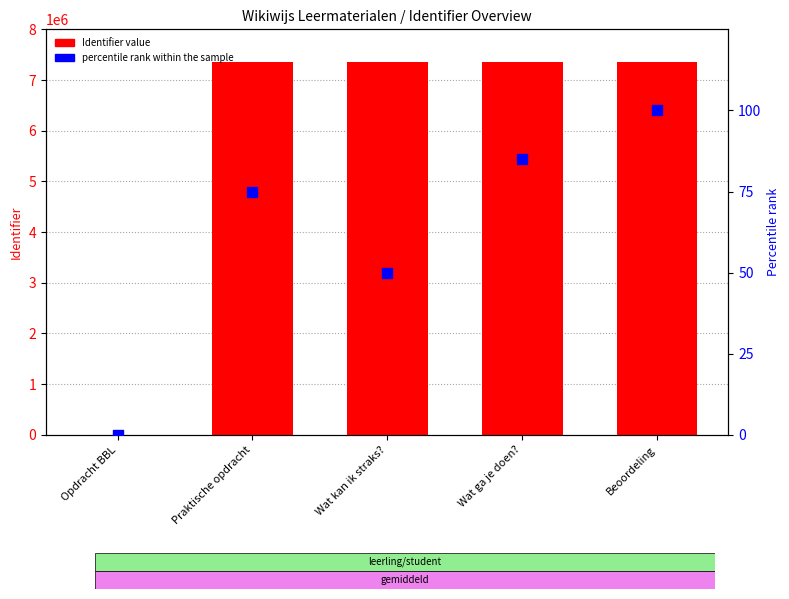

Which series contains the highest Y value?

Identifier value